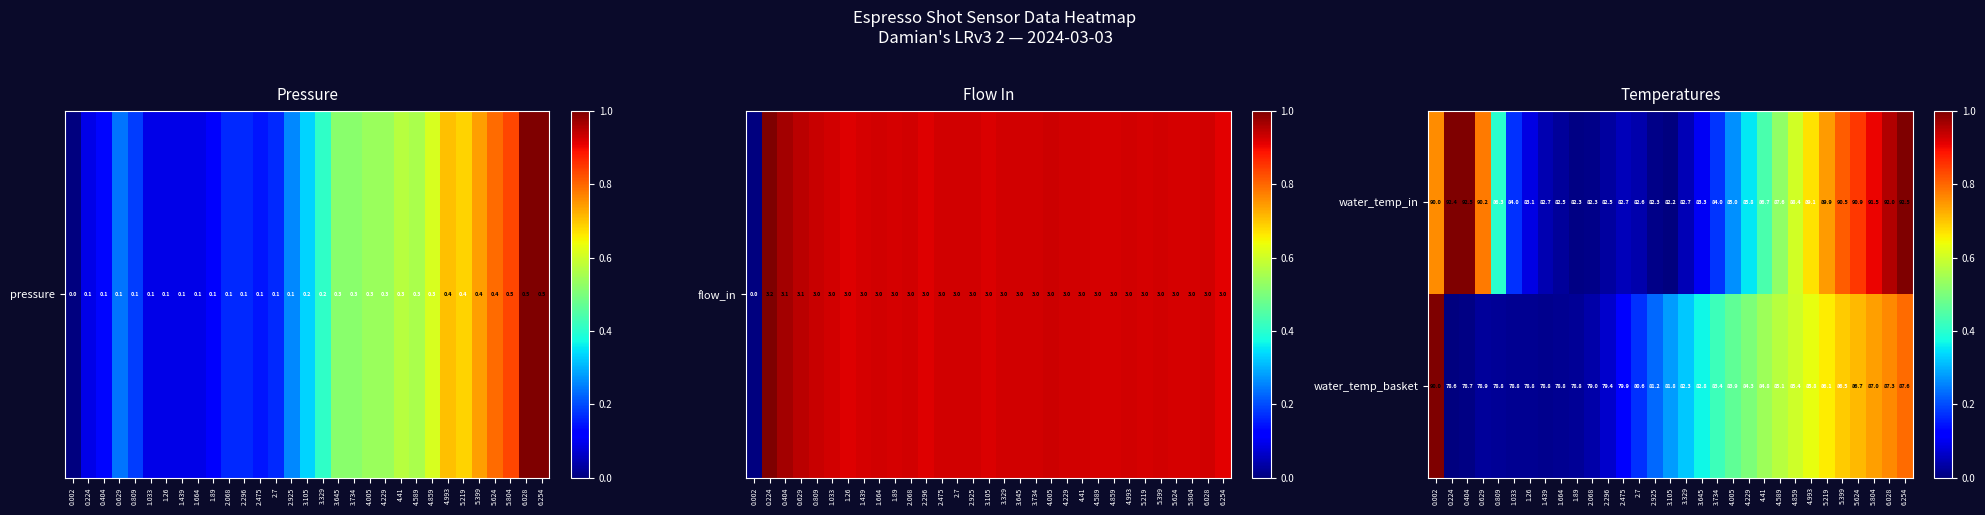

What is the difference between the maximum and minimum values in the water_temp_in series?

10.3